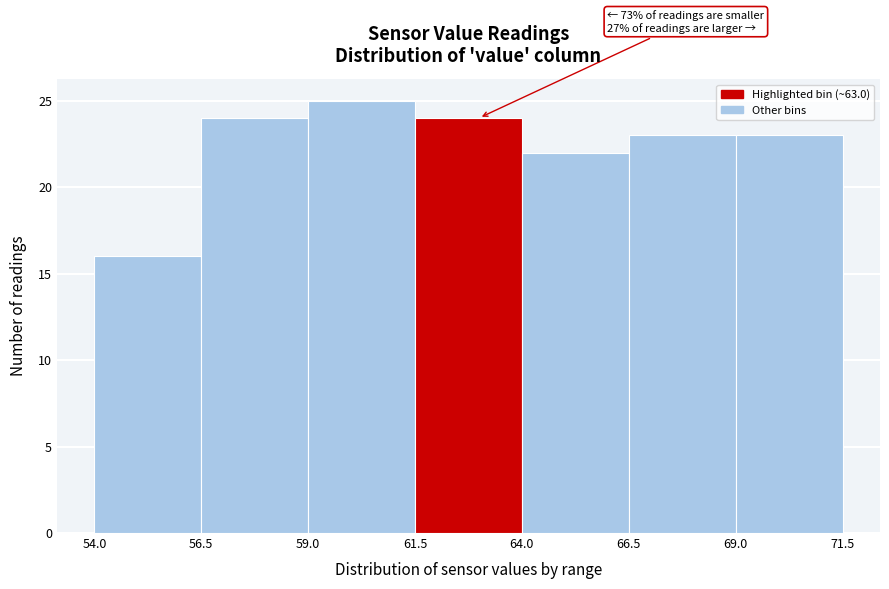

Over which range of the x-axis is the bar tallest?

59.0 to 61.5